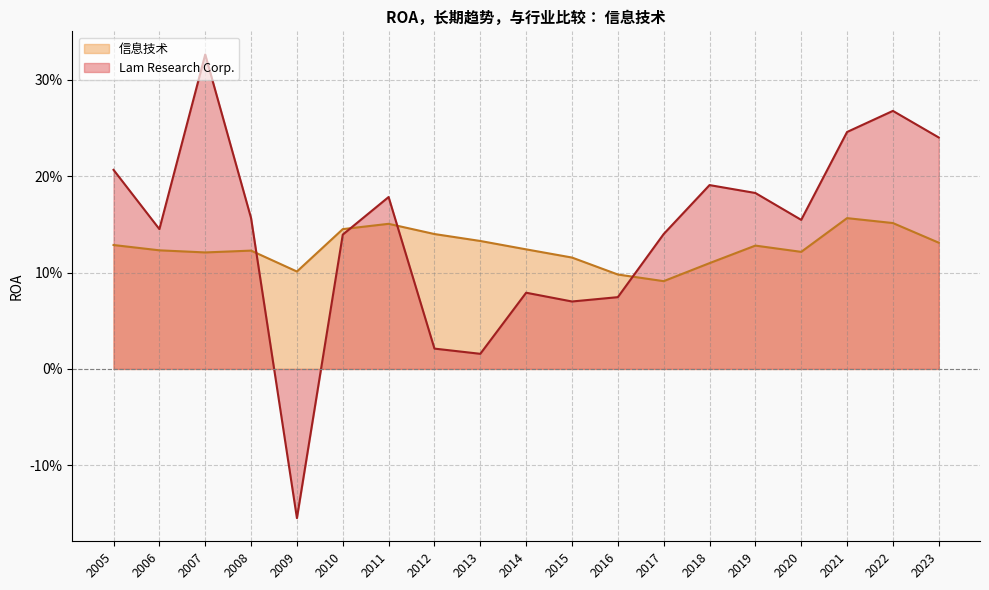

Is the value of Lam Research Corp. at 2016 greater than the value of 信息技术 at 2011?

No